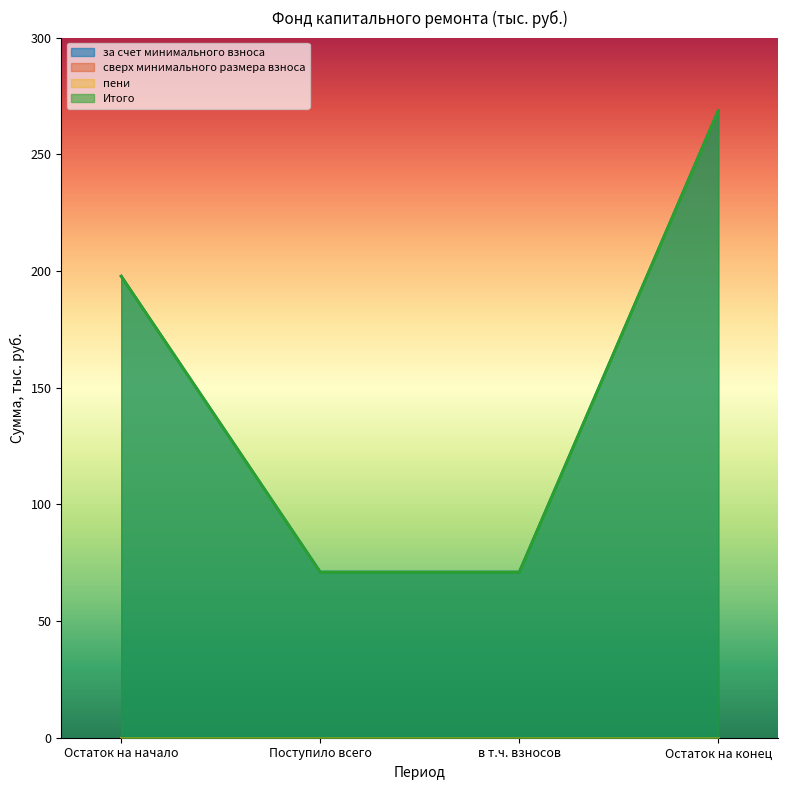

What is the sum of all Итого values?

608.5